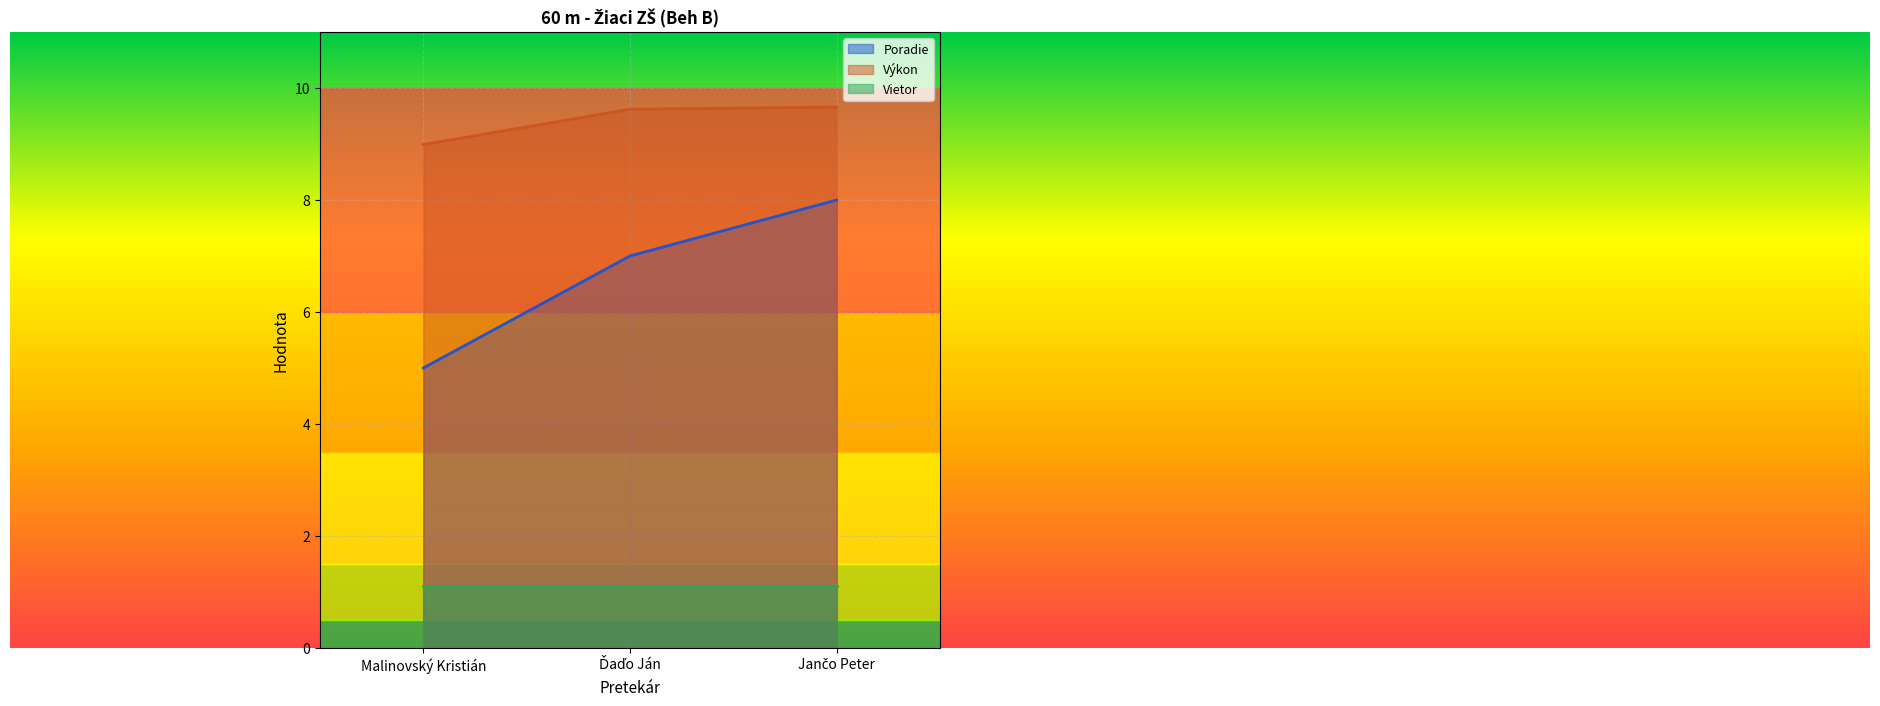

Read the Výkon value at Malinovský Kristián.

9.0